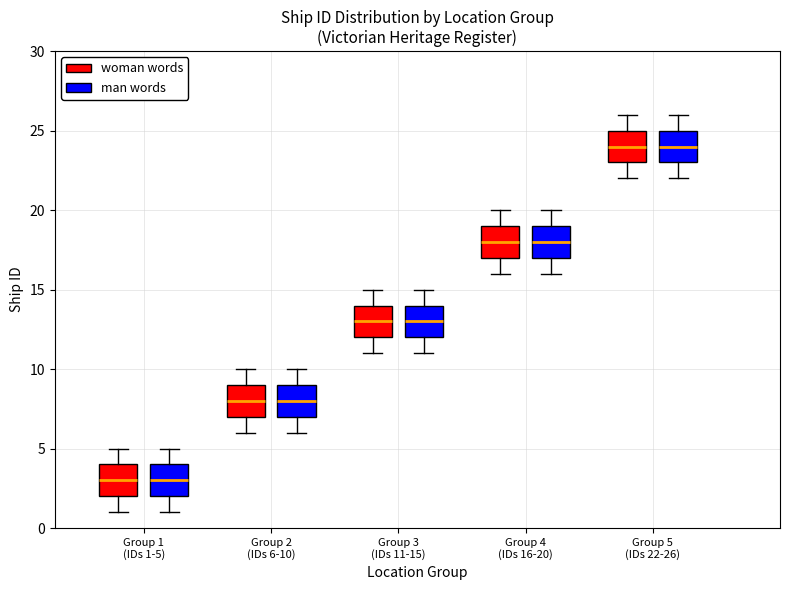

Reading left to right, transcribe this box plot: for each box, give where its median line is, the range the box spans, and where its two whiskers end, as read against the y-axis. The values are not printed on the chart, so give them approximately, as read against the axis.

Group 1 (IDs 1-5) (woman words): median 3, box 2 to 4, whiskers 1 to 5
Group 1 (IDs 1-5) (man words): median 3, box 2 to 4, whiskers 1 to 5
Group 2 (IDs 6-10) (woman words): median 8, box 7 to 9, whiskers 6 to 10
Group 2 (IDs 6-10) (man words): median 8, box 7 to 9, whiskers 6 to 10
Group 3 (IDs 11-15) (woman words): median 13, box 12 to 14, whiskers 11 to 15
Group 3 (IDs 11-15) (man words): median 13, box 12 to 14, whiskers 11 to 15
Group 4 (IDs 16-20) (woman words): median 18, box 17 to 19, whiskers 16 to 20
Group 4 (IDs 16-20) (man words): median 18, box 17 to 19, whiskers 16 to 20
Group 5 (IDs 22-26) (woman words): median 24, box 23 to 25, whiskers 22 to 26
Group 5 (IDs 22-26) (man words): median 24, box 23 to 25, whiskers 22 to 26